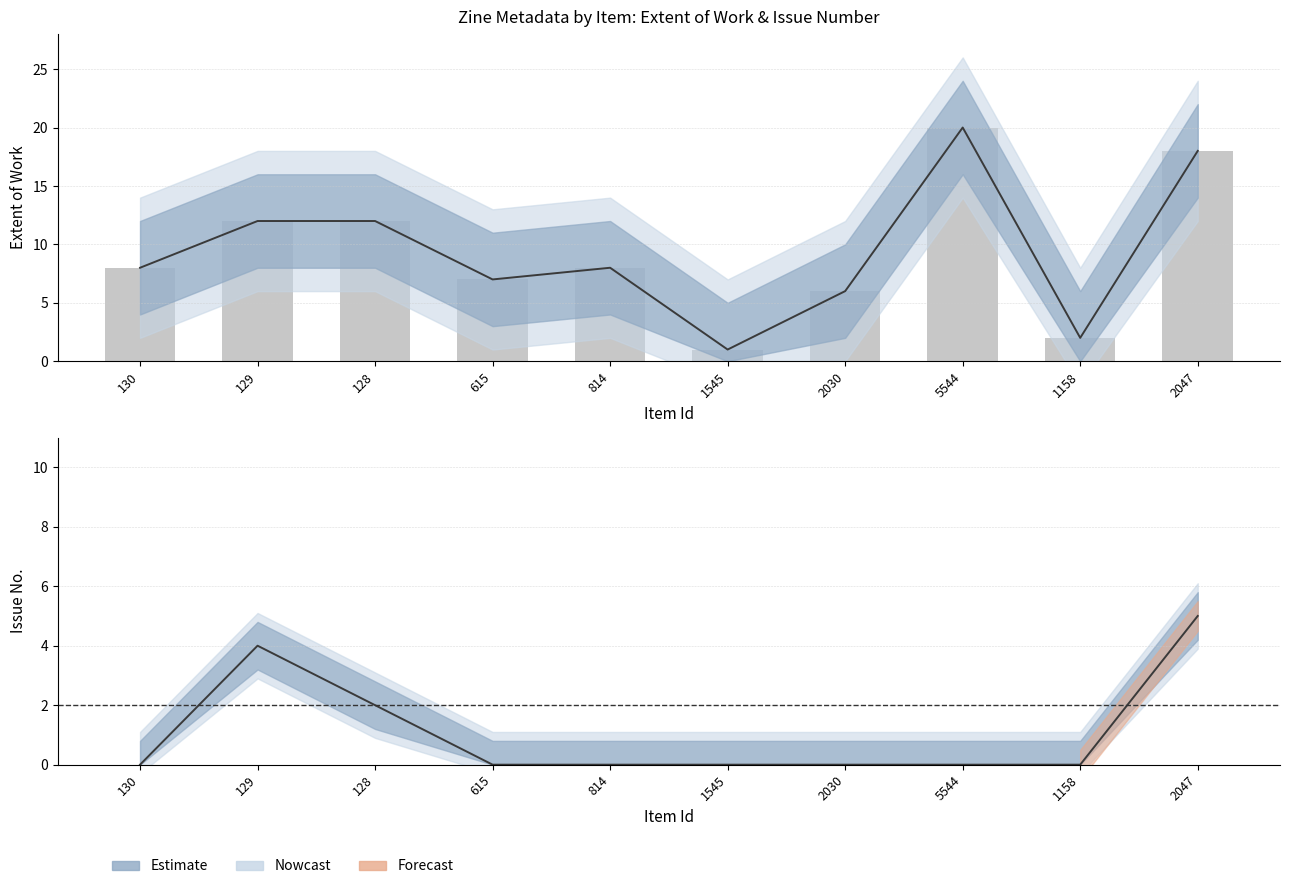

What is the maximum value shown in the chart?

20